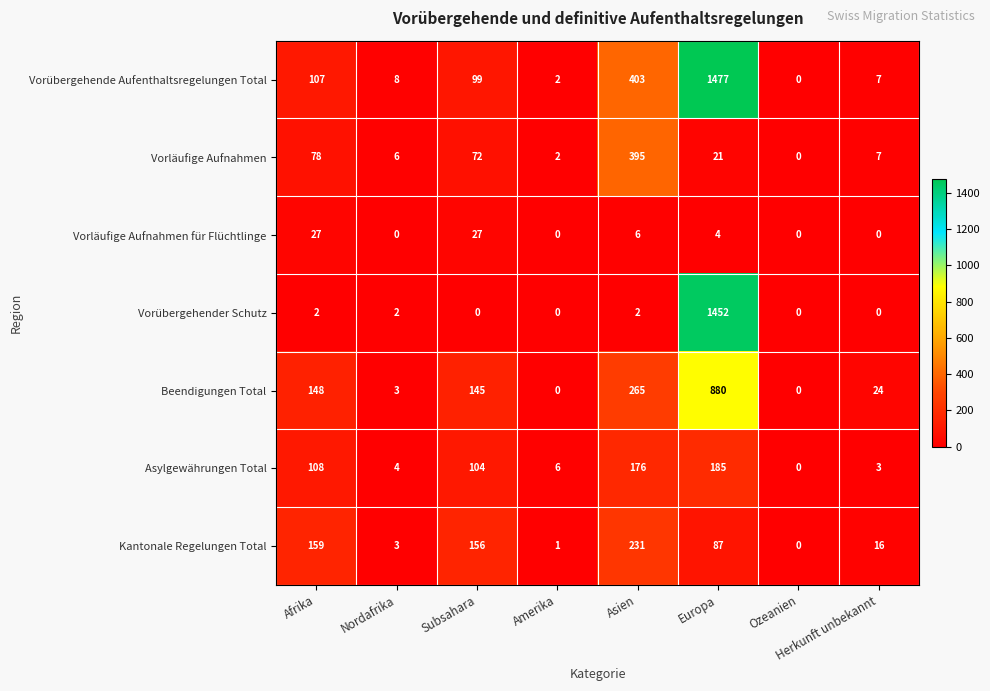

What is the difference between the highest and lowest values at Asien?

401